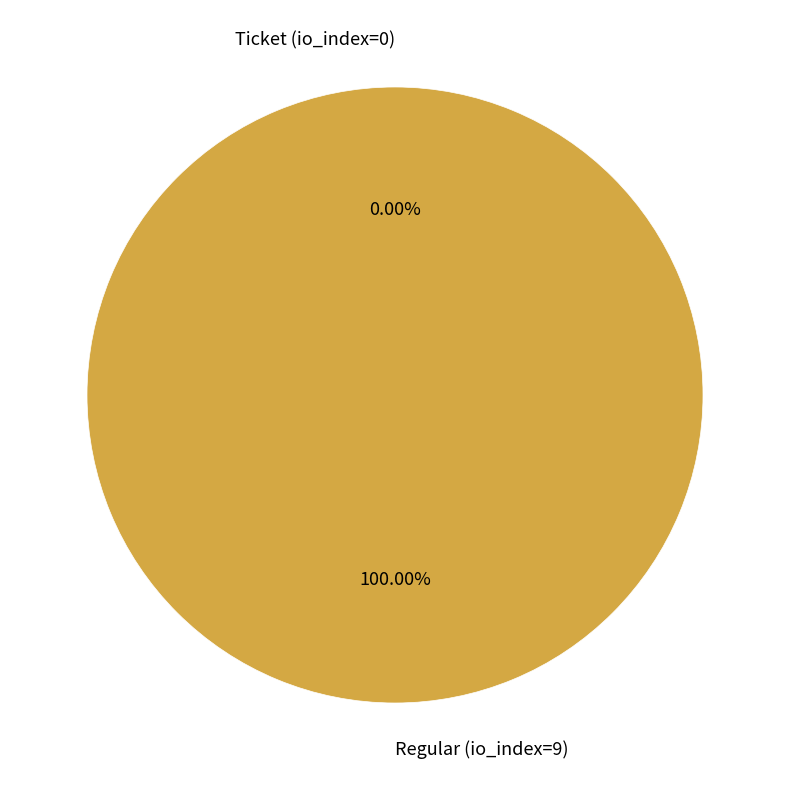

Does Regular (io_index=9) account for over 50% of the chart?

Yes